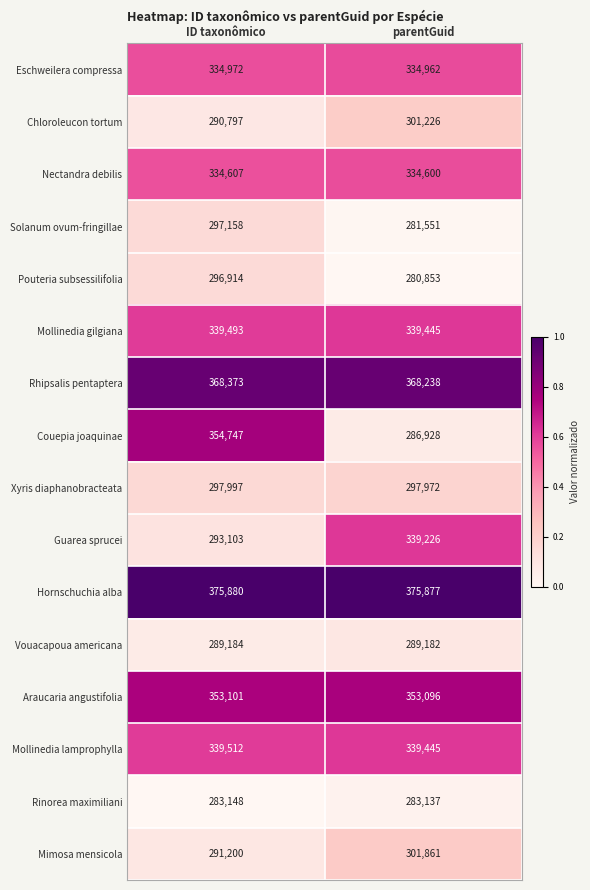

The value of Couepia joaquinae at ID taxonômico is 354747. True or false?

True